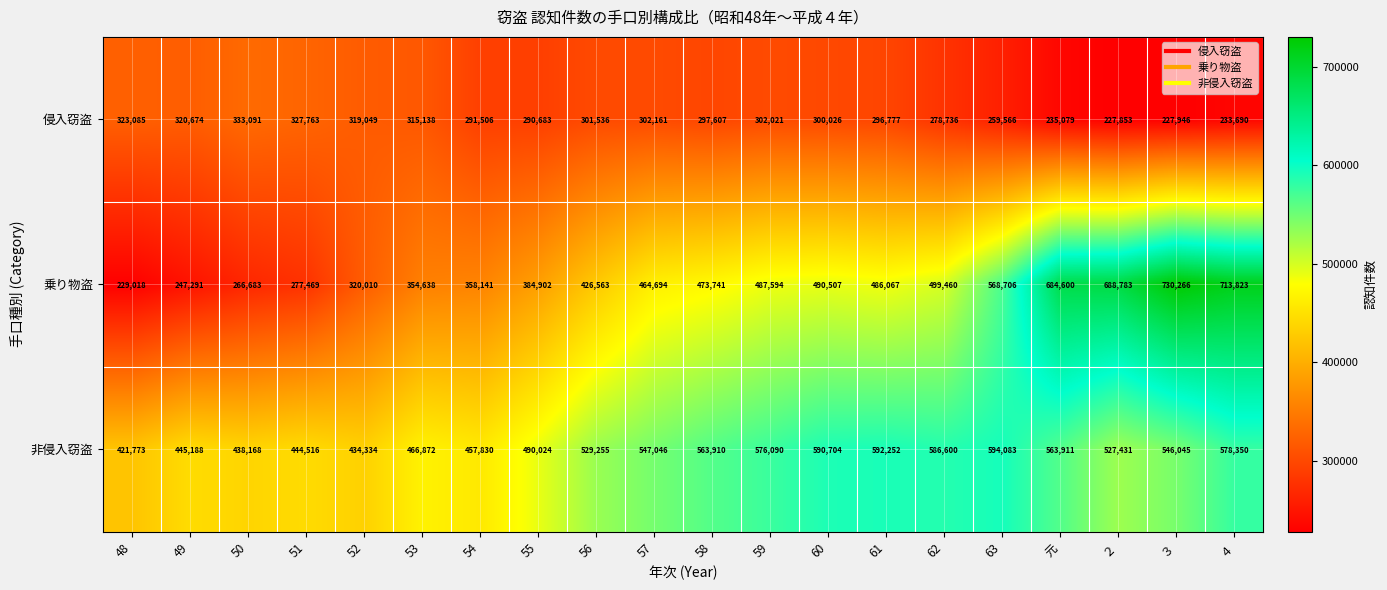

Which series has the widest spread of values?

乗り物盗